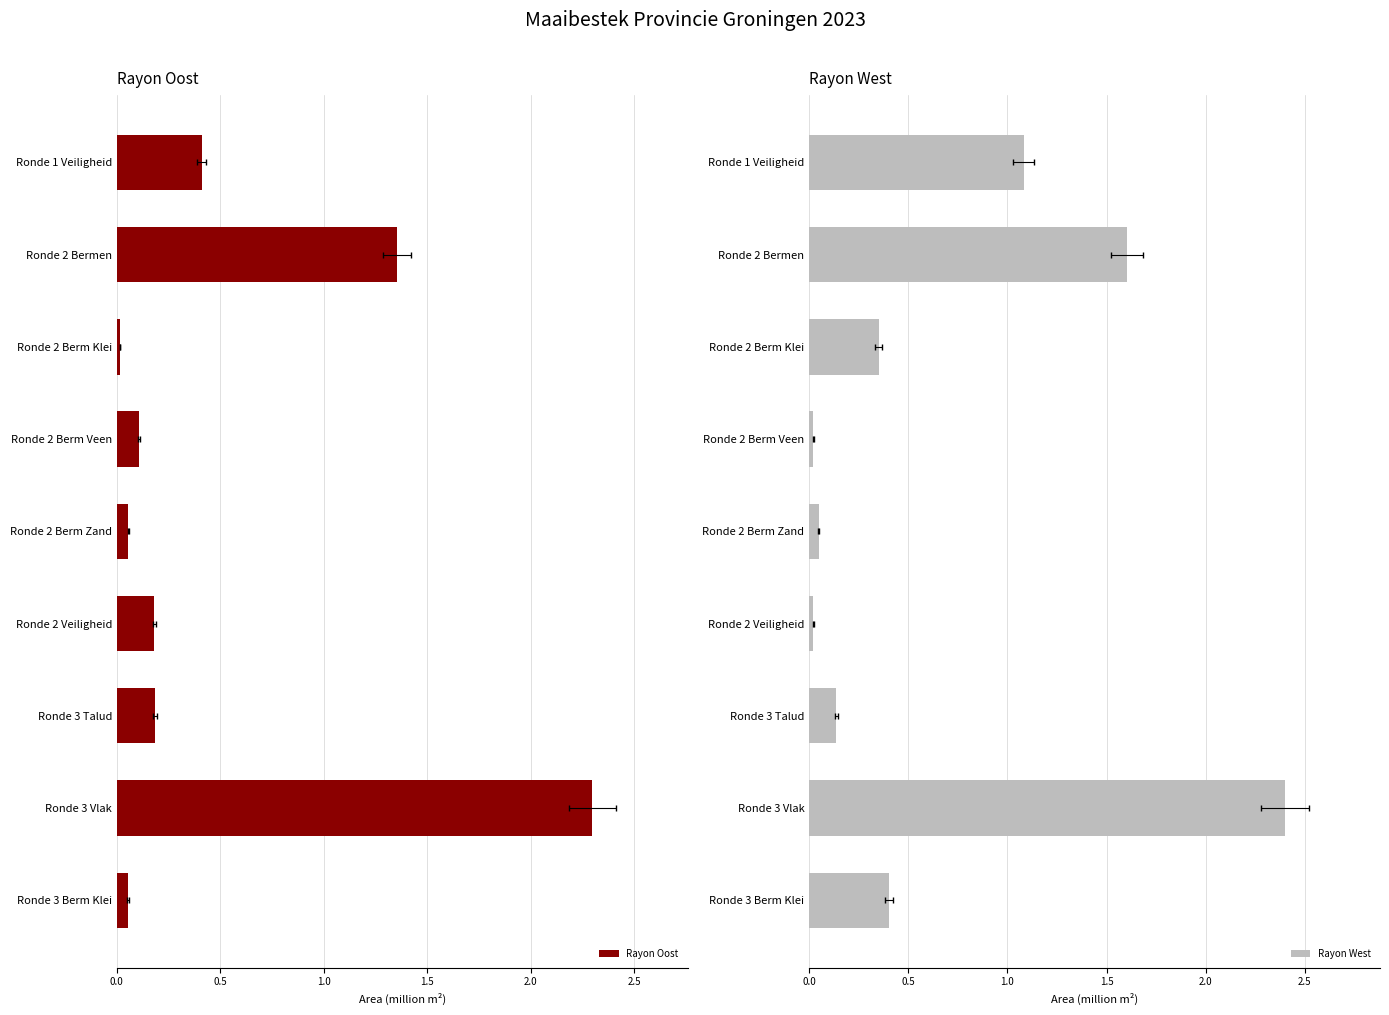

Which has a higher value, Ronde 3 Vlak or Ronde 2 Veiligheid?

Ronde 3 Vlak